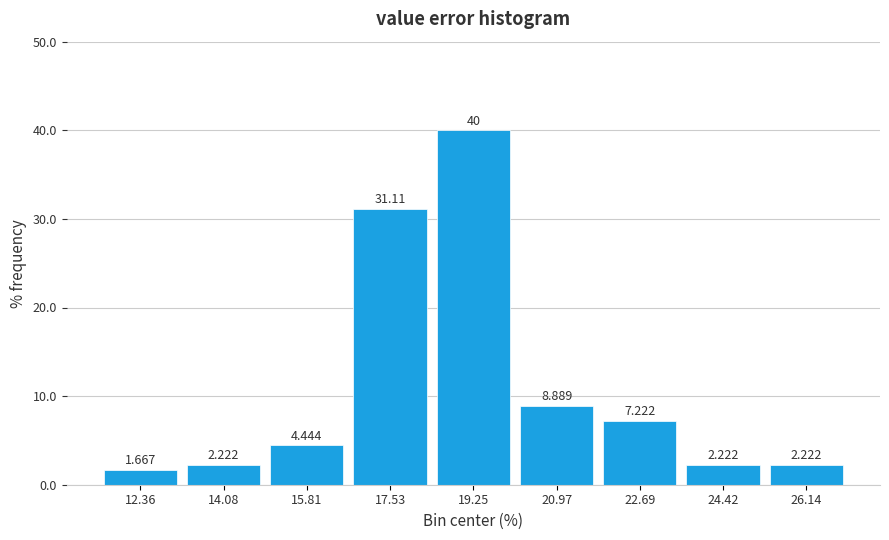

Reading left to right, transcribe this chart: for each bar, give the range it covers on the x-axis and its height. The bar edges are not printed on the chart, so give them approximately, as read against the axis.

11.6 to 13.2: 1.667
13.2 to 15.0: 2.222
15.0 to 16.6: 4.444
16.6 to 18.4: 31.111
18.4 to 20.2: 40.000
20.2 to 21.8: 8.889
21.8 to 23.6: 7.222
23.6 to 25.2: 2.222
25.2 to 27.0: 2.222